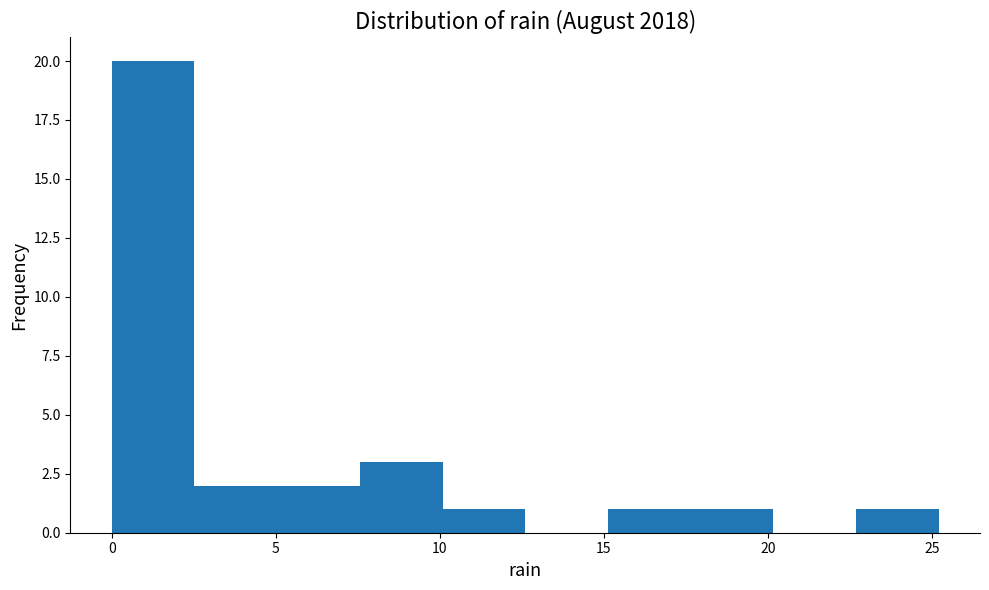

Reading left to right, transcribe this chart: for each bar, give the range it covers on the x-axis and its height. Neither the bar edges nor the heights are printed on the chart, so give them approximately, as read against the axes.

0.0 to 2.5: 20
2.5 to 5.0: 2
5.0 to 7.5: 2
7.5 to 10.0: 3
10.0 to 12.5: 1
12.5 to 15.0: 0
15.0 to 17.5: 1
17.5 to 20.0: 1
20.0 to 22.5: 0
22.5 to 25.0: 1